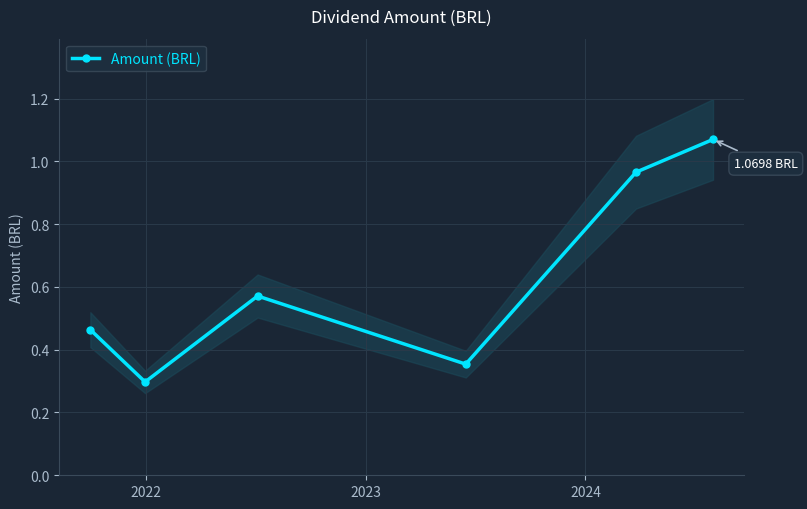

How many interior local peaks does the Amount (BRL) series have?

1